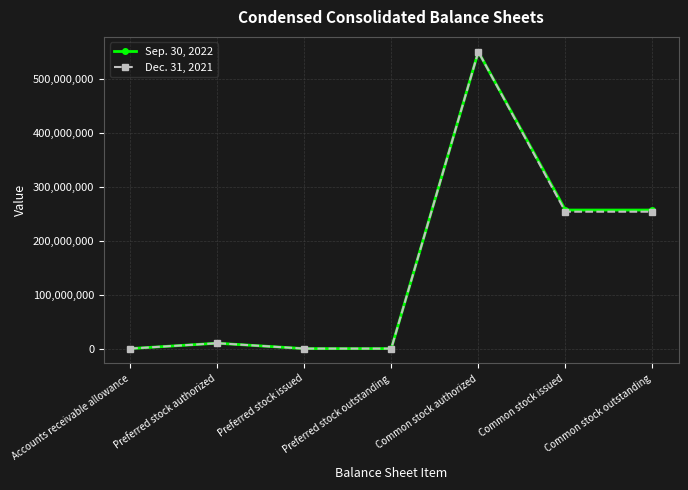

Which label corresponds to the largest value in the chart?

Common stock authorized